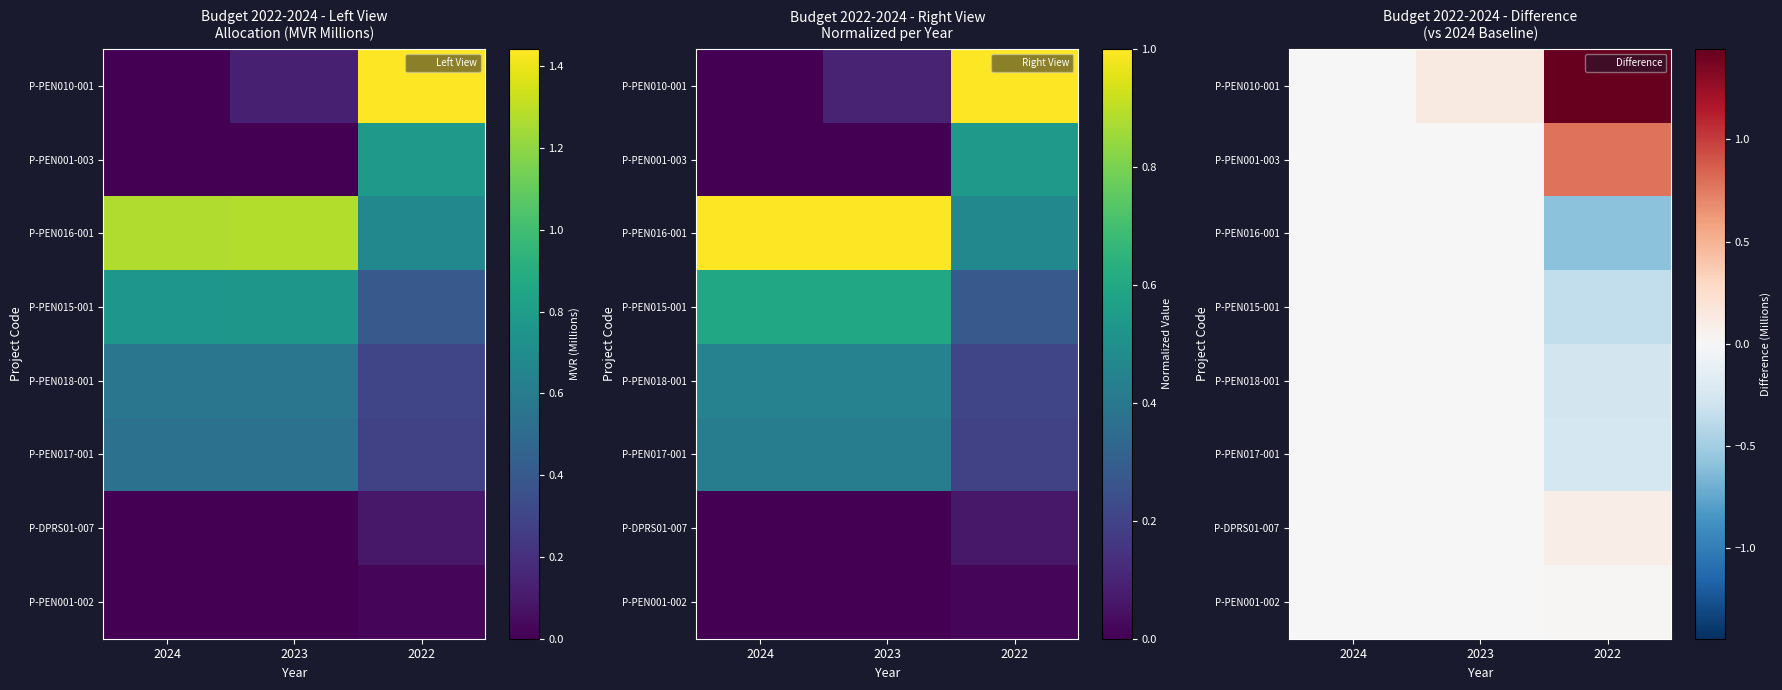

Which category has the highest value in the P-PEN016-001 series?

2023